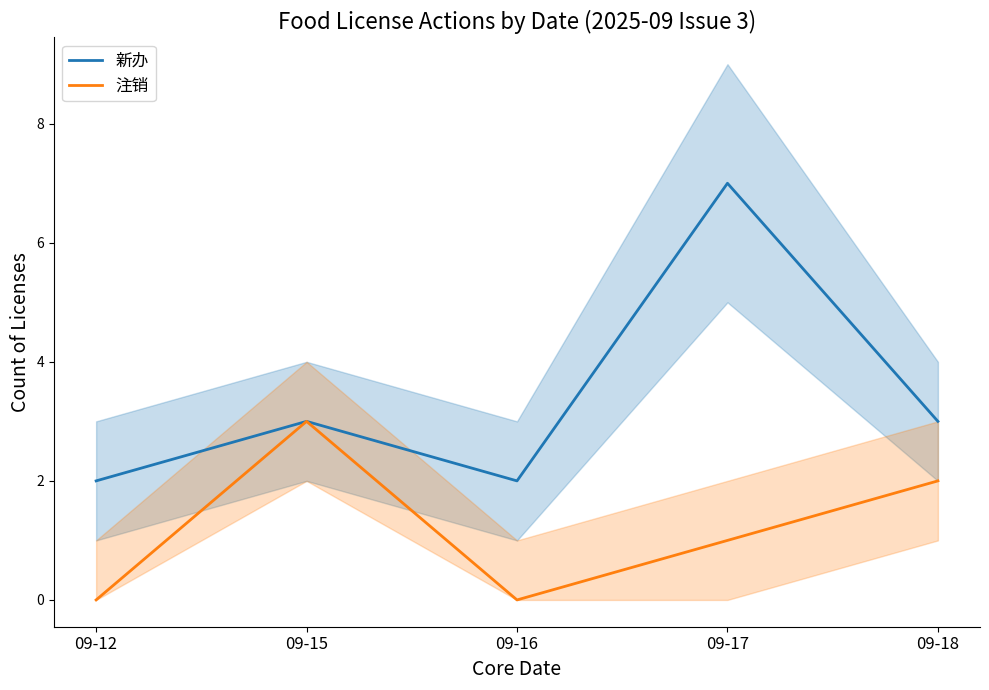

True or false: 新办 has more than 0 points higher than both neighbors.

True